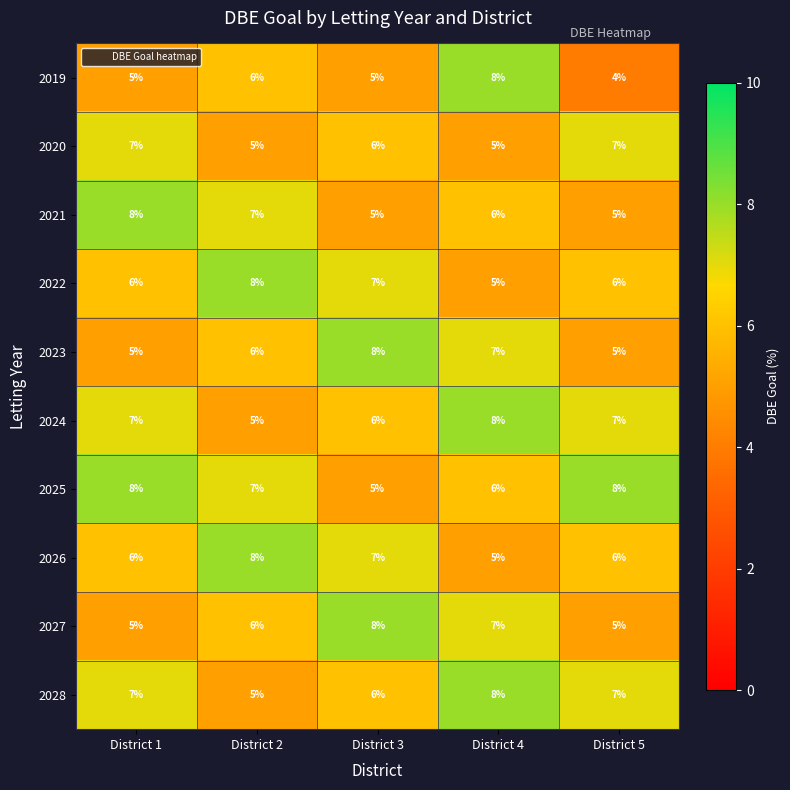

Which series has the widest spread of values?

2019